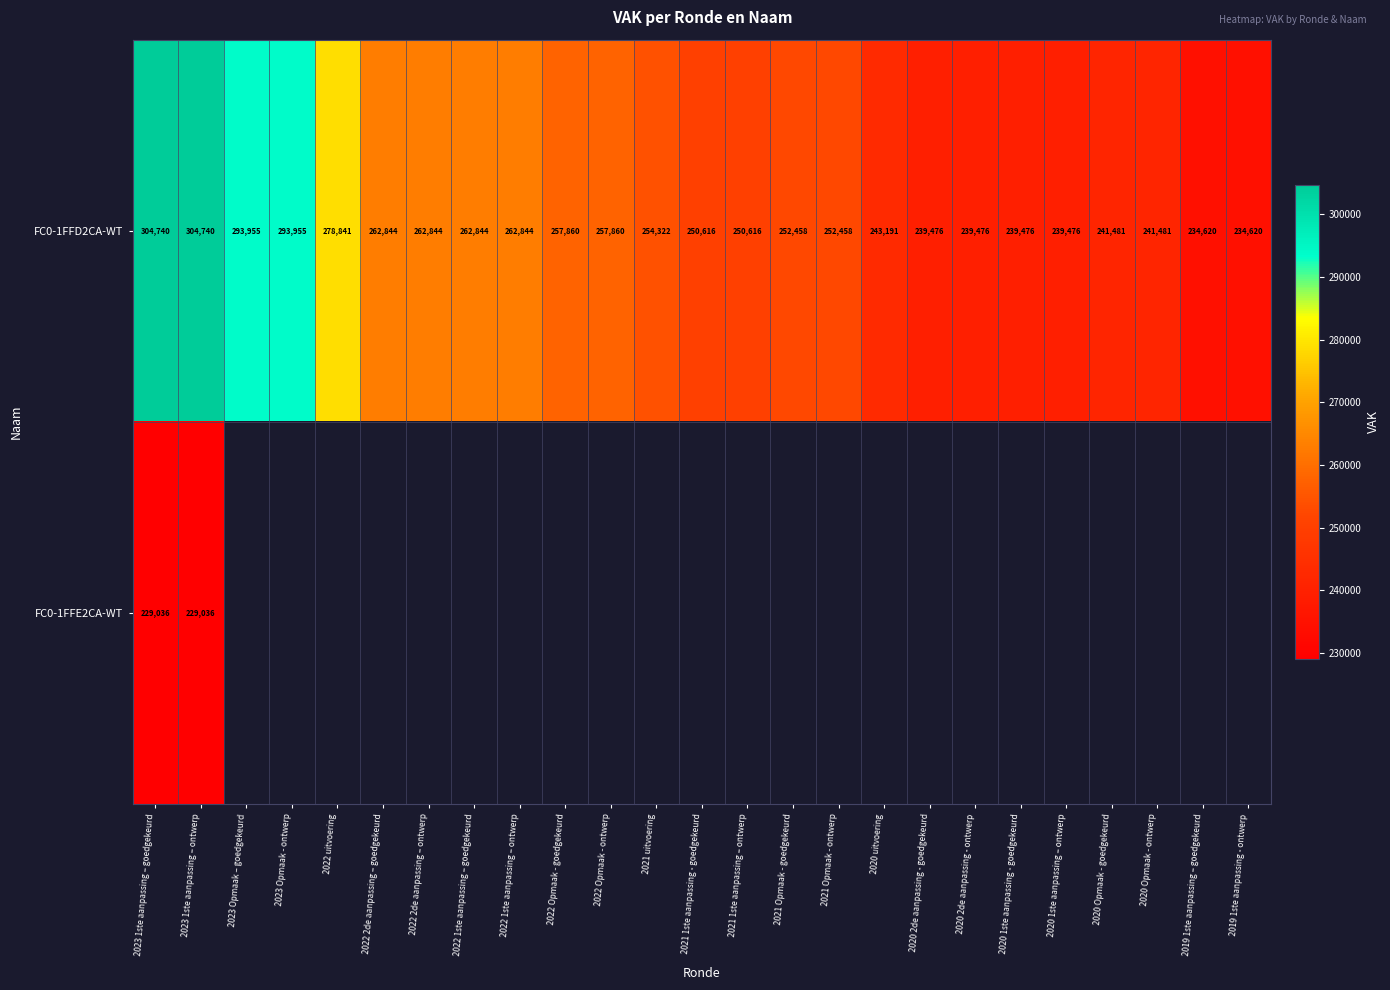

The FC0-1FFD2CA-WT series shows 113268 at 2020 Opmaak - goedgekeurd. True or false?

False